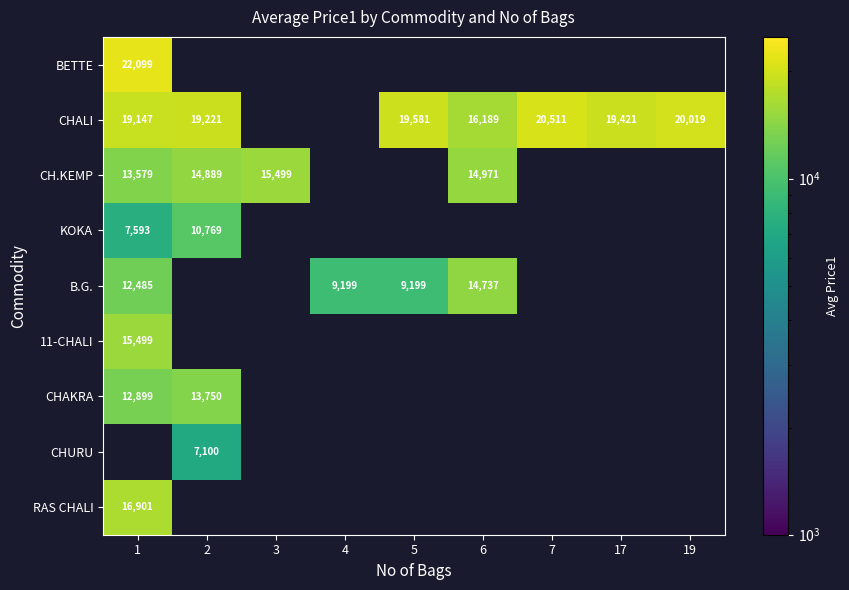

True or false: 11-CHALI has a value of 25786 at 1.

False